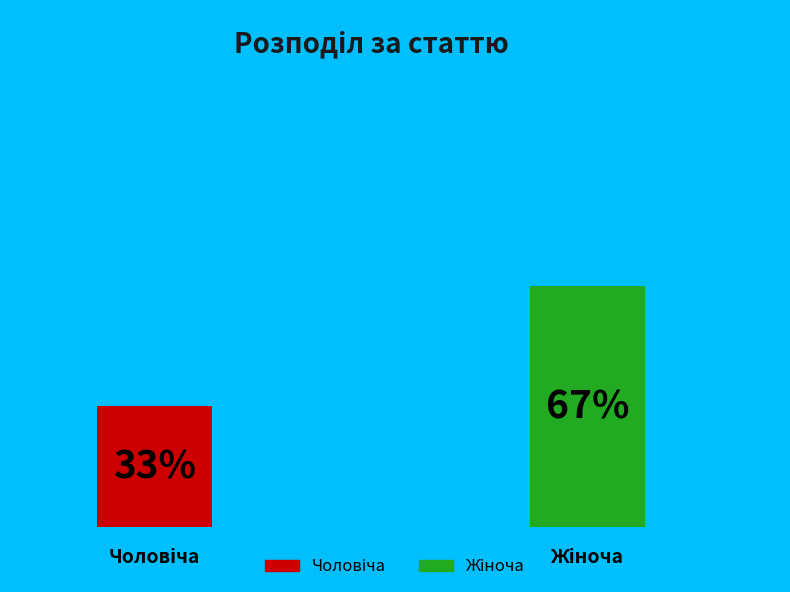

True or false: Чоловіча accounts for 33% of the total.

True